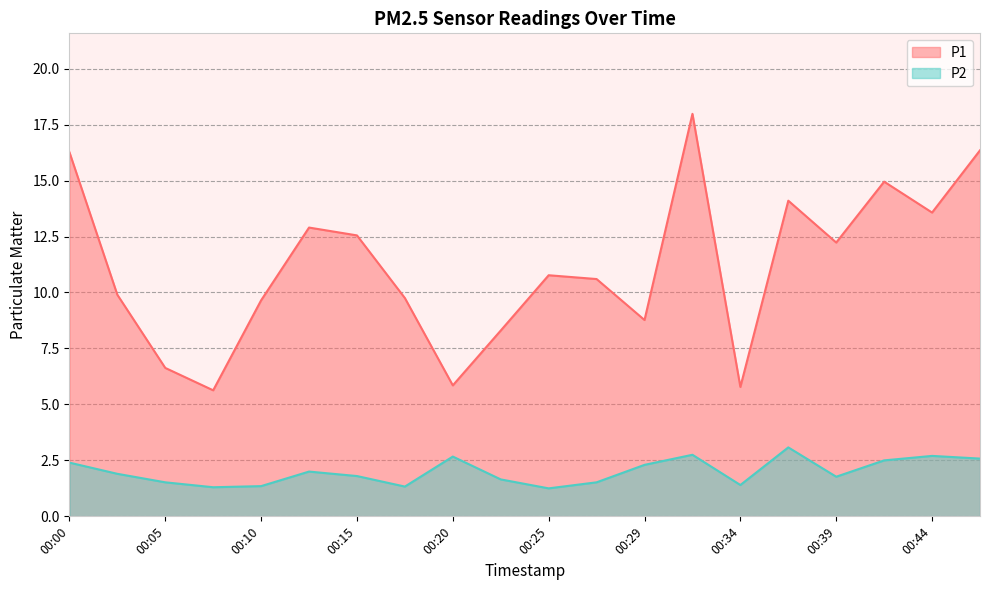

The P2 series shows 4.7 at 00:44. True or false?

False